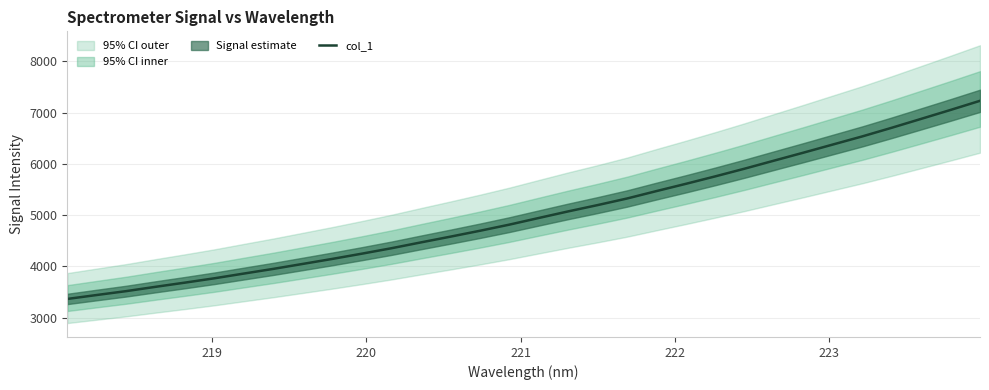

What is the sum of all values?

160871.0